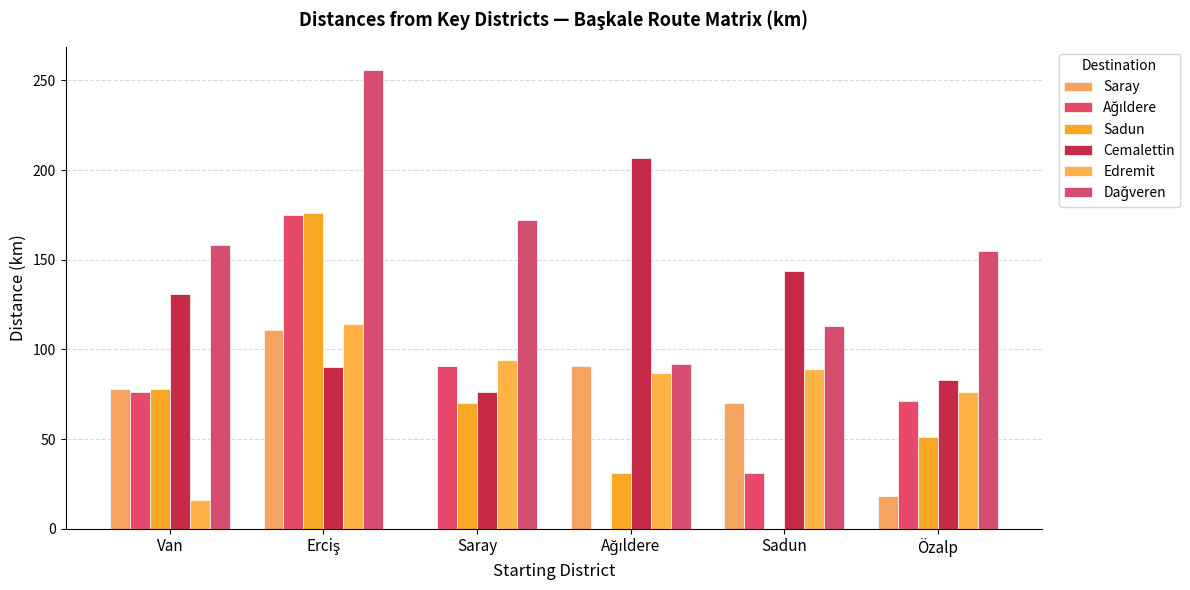

How many series are shown in this chart?

6